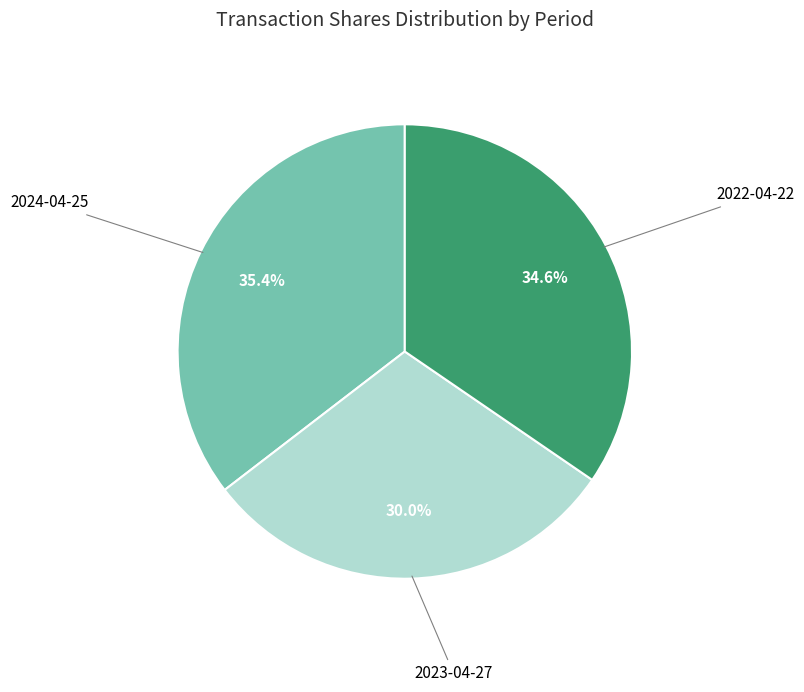

Does any single category account for the majority?

No